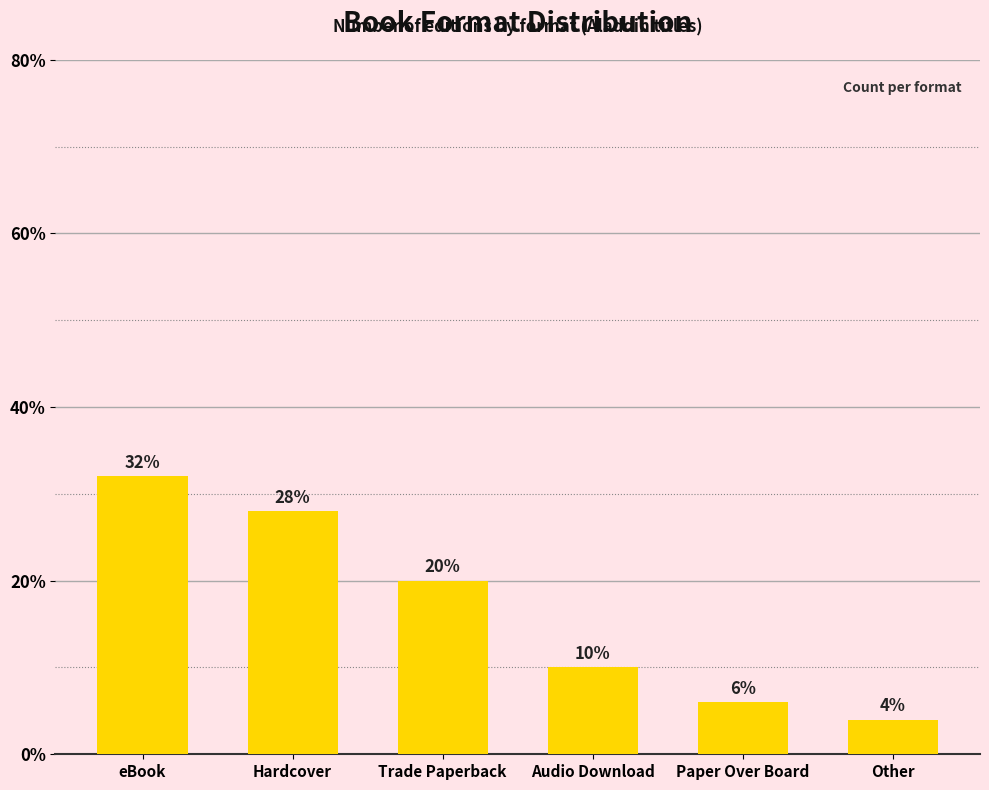

What is the label of the 2nd bar from the left?

Hardcover